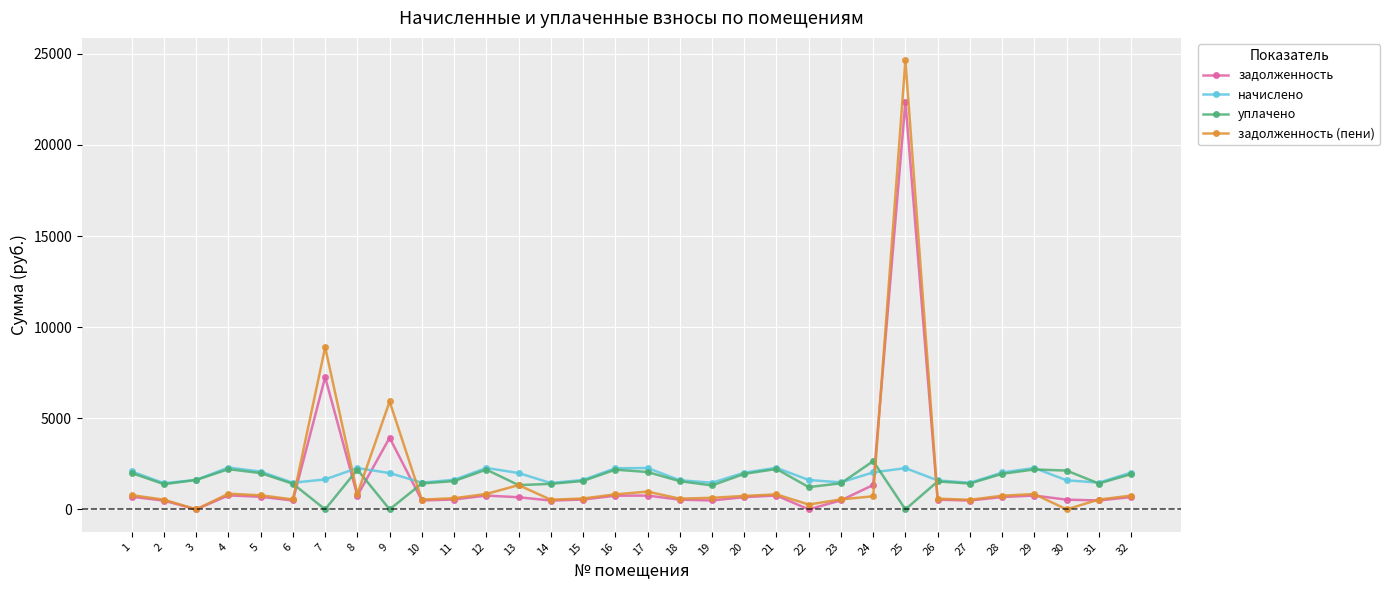

Between which two adjacent categories do начислено and задолженность (пени) first intersect?

6 and 7